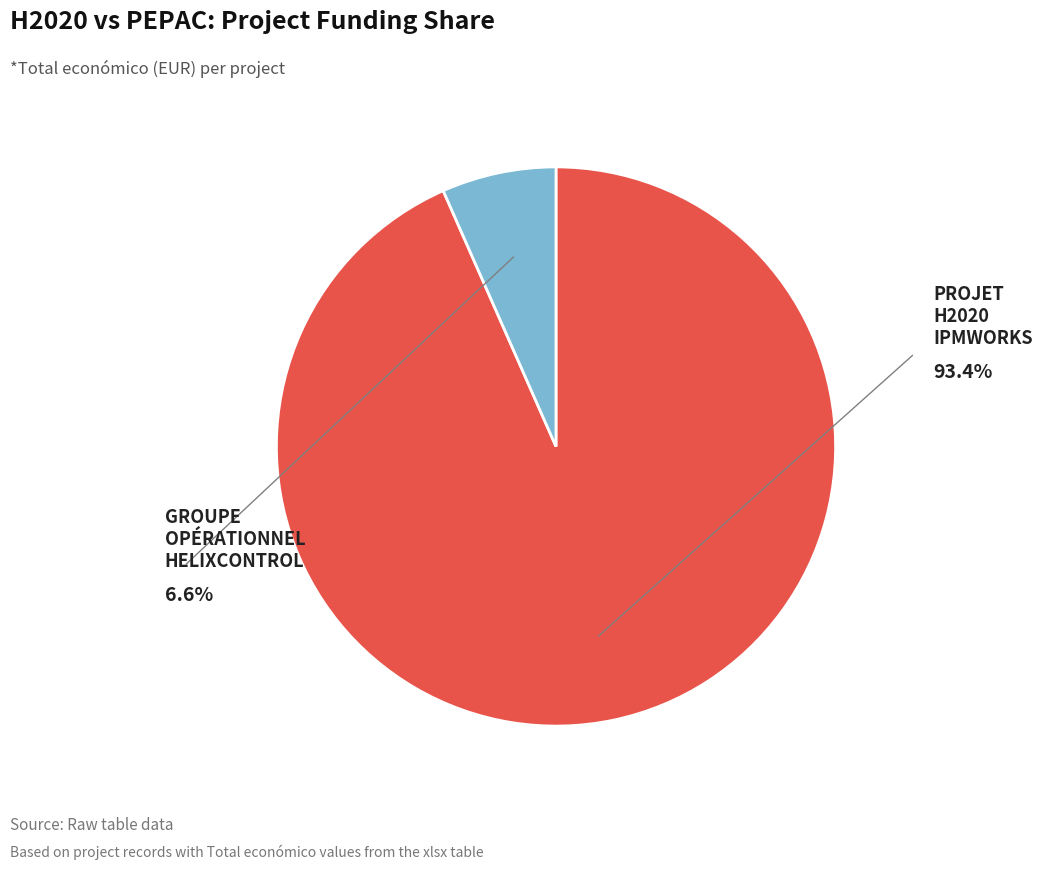

Is there a majority slice in this chart?

Yes